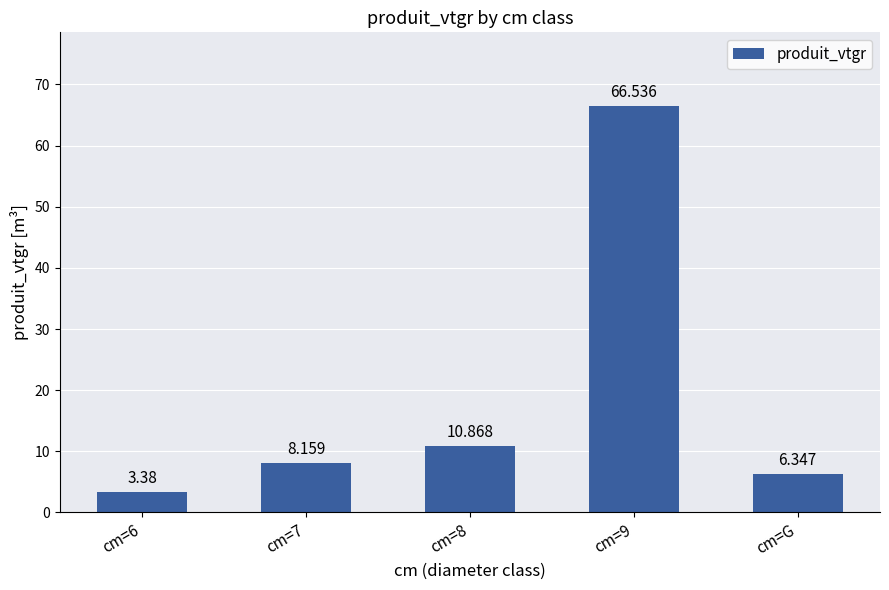

What is the label of the 4th bar from the right?

cm=7